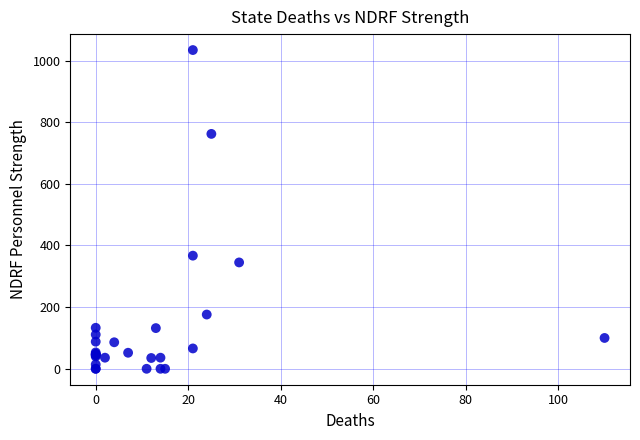

What Y value in the scatter plot is closest to 517?

367